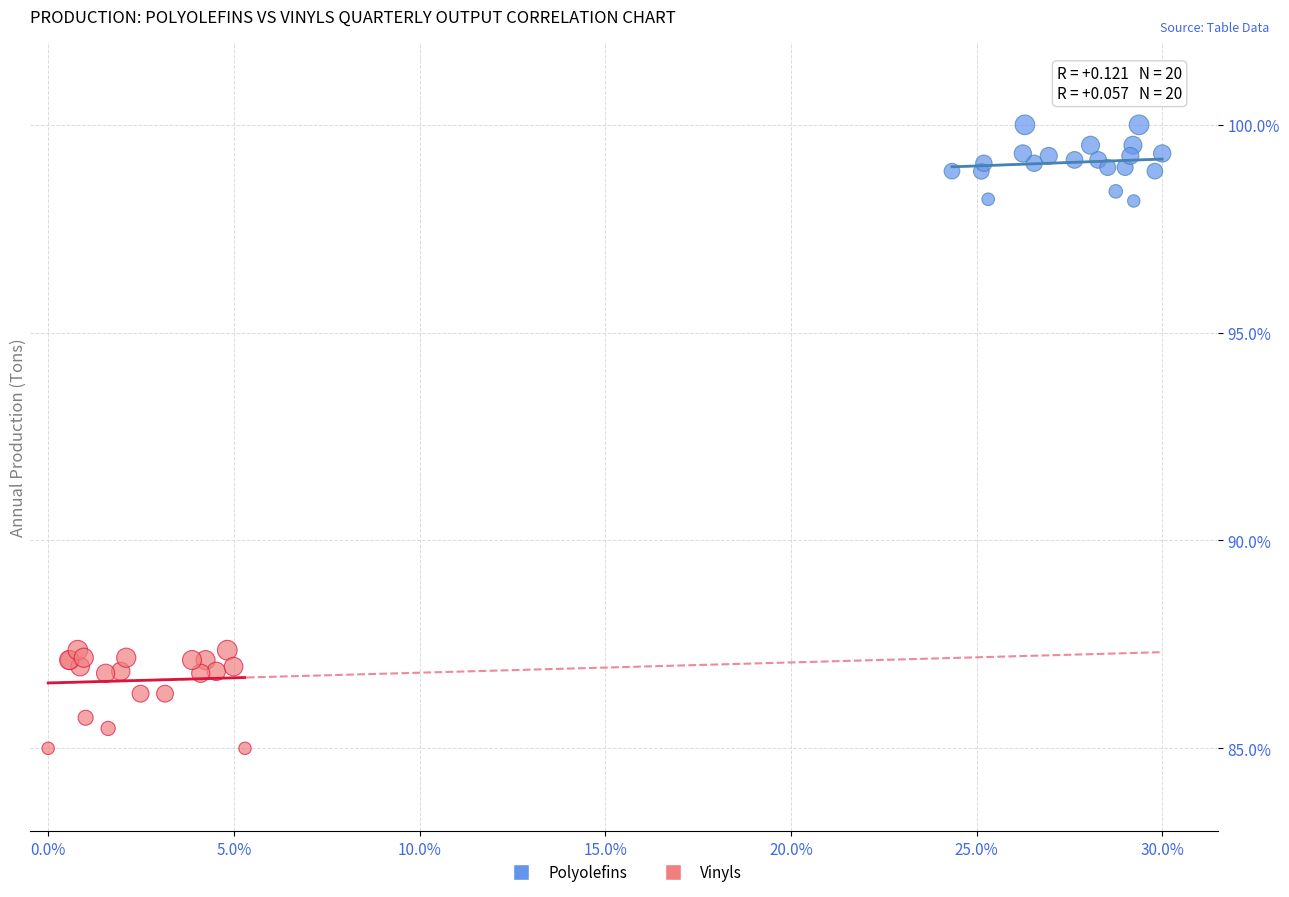

What are all the series names shown in the legend?

Polyolefins, Vinyls